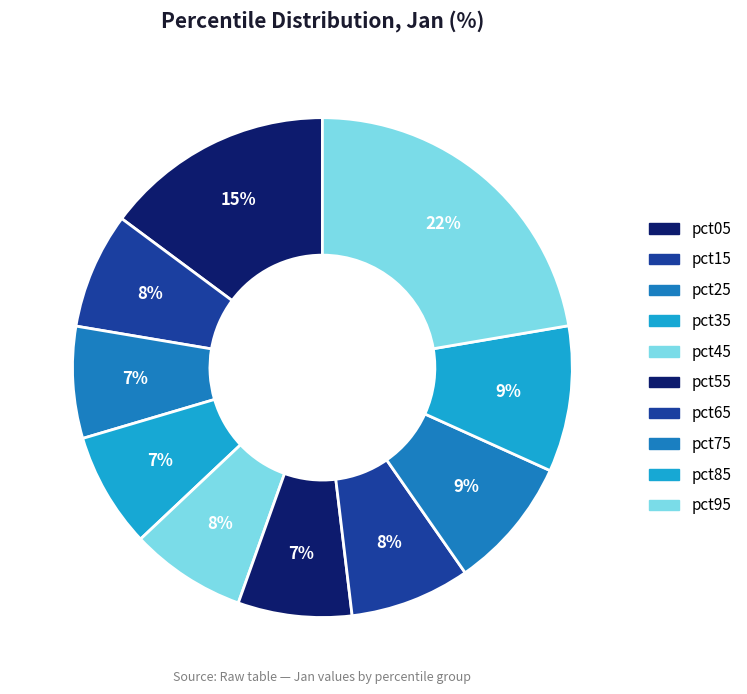

True or false: pct05 accounts for 15% of the total.

True